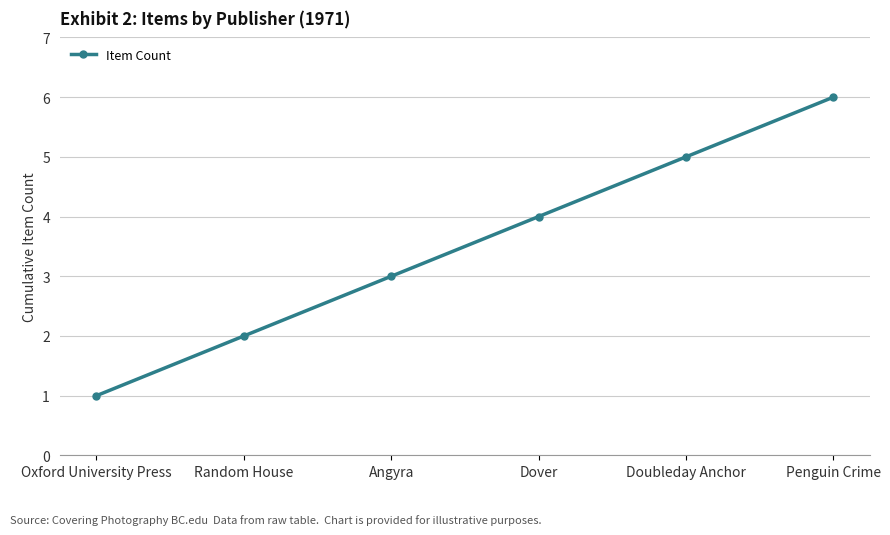

Does the chart have visible grid lines?

Yes